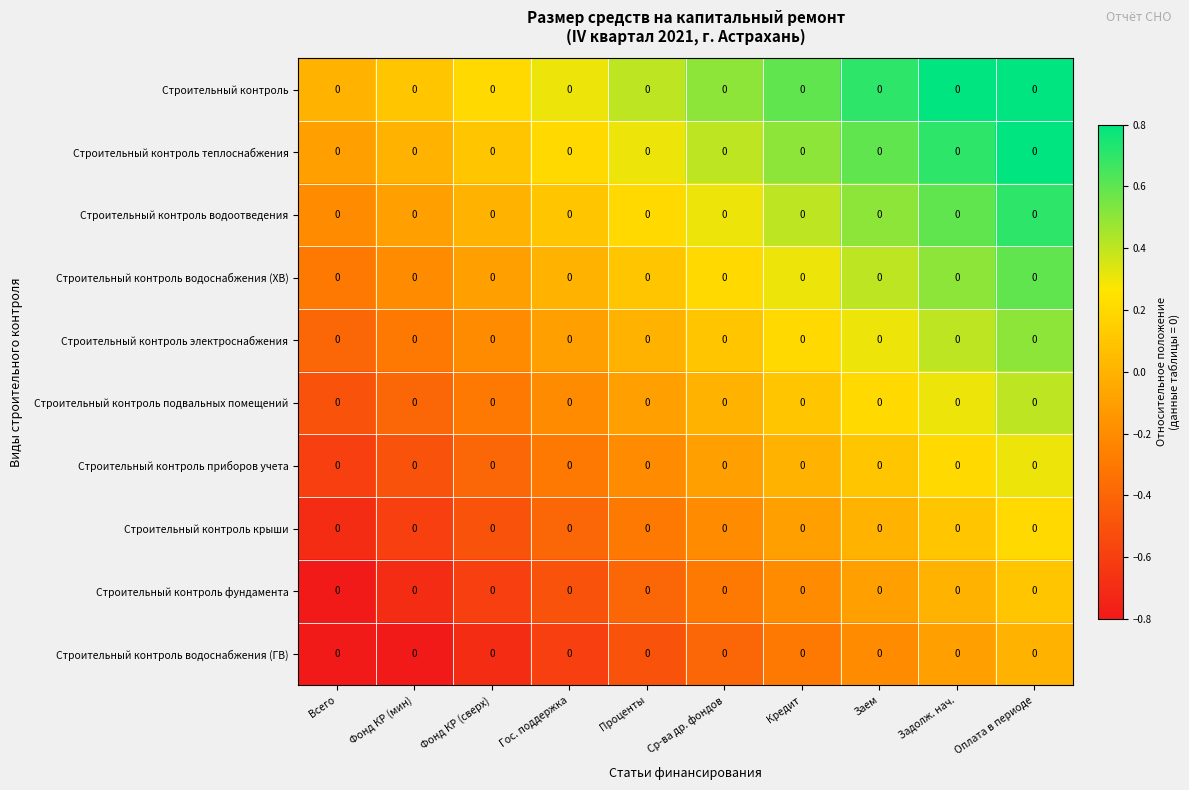

The Строительный контроль фундамента series shows 0.1 at Оплата в периоде. True or false?

True